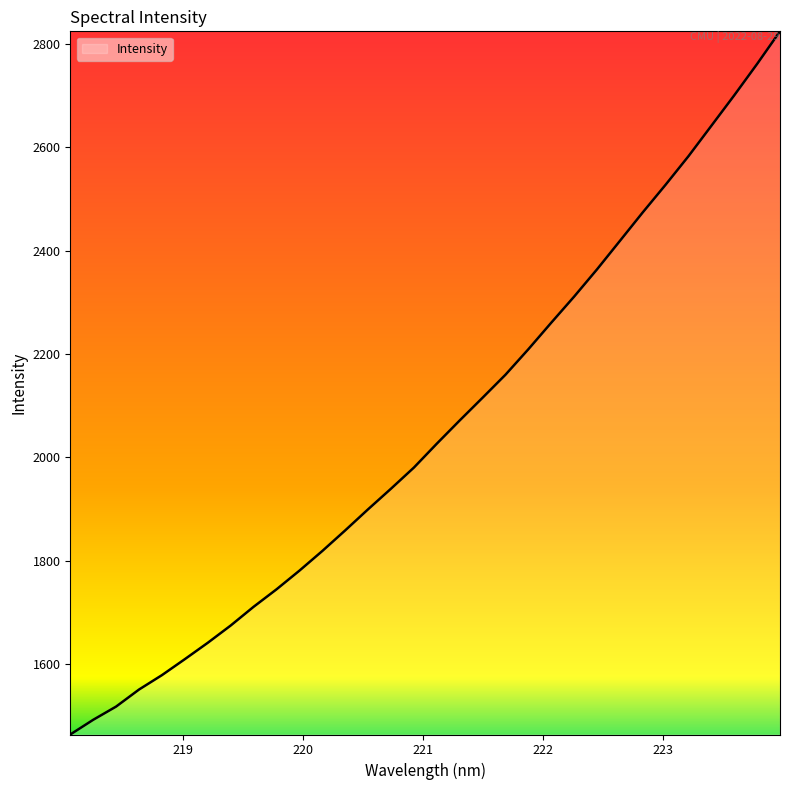

What is the minimum value shown in the chart?

1463.8